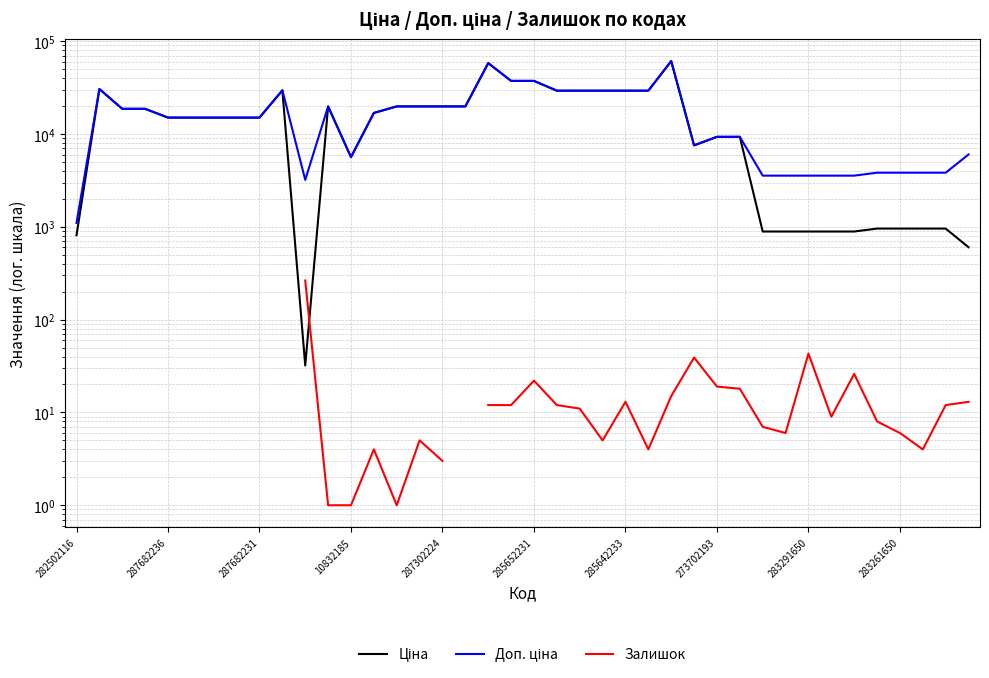

At which category is the sum across all series the highest?

26